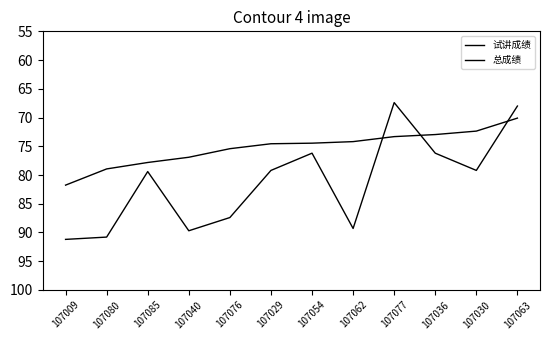

Where is the first local maximum for 试讲成绩?

107040